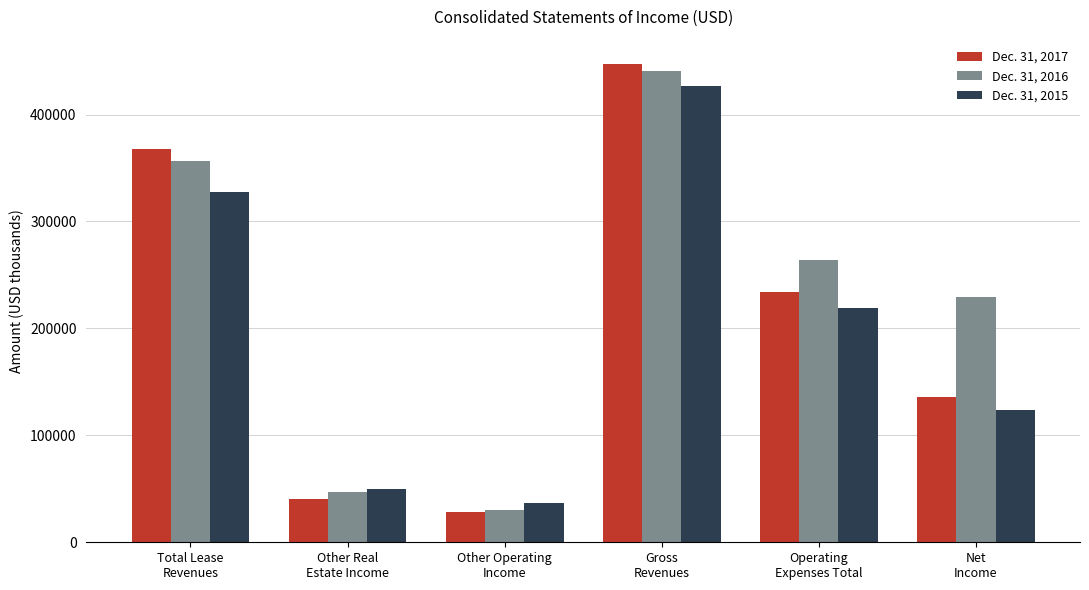

Read the Dec. 31, 2015 value at Gross
Revenues, to the nearest 100.

426900